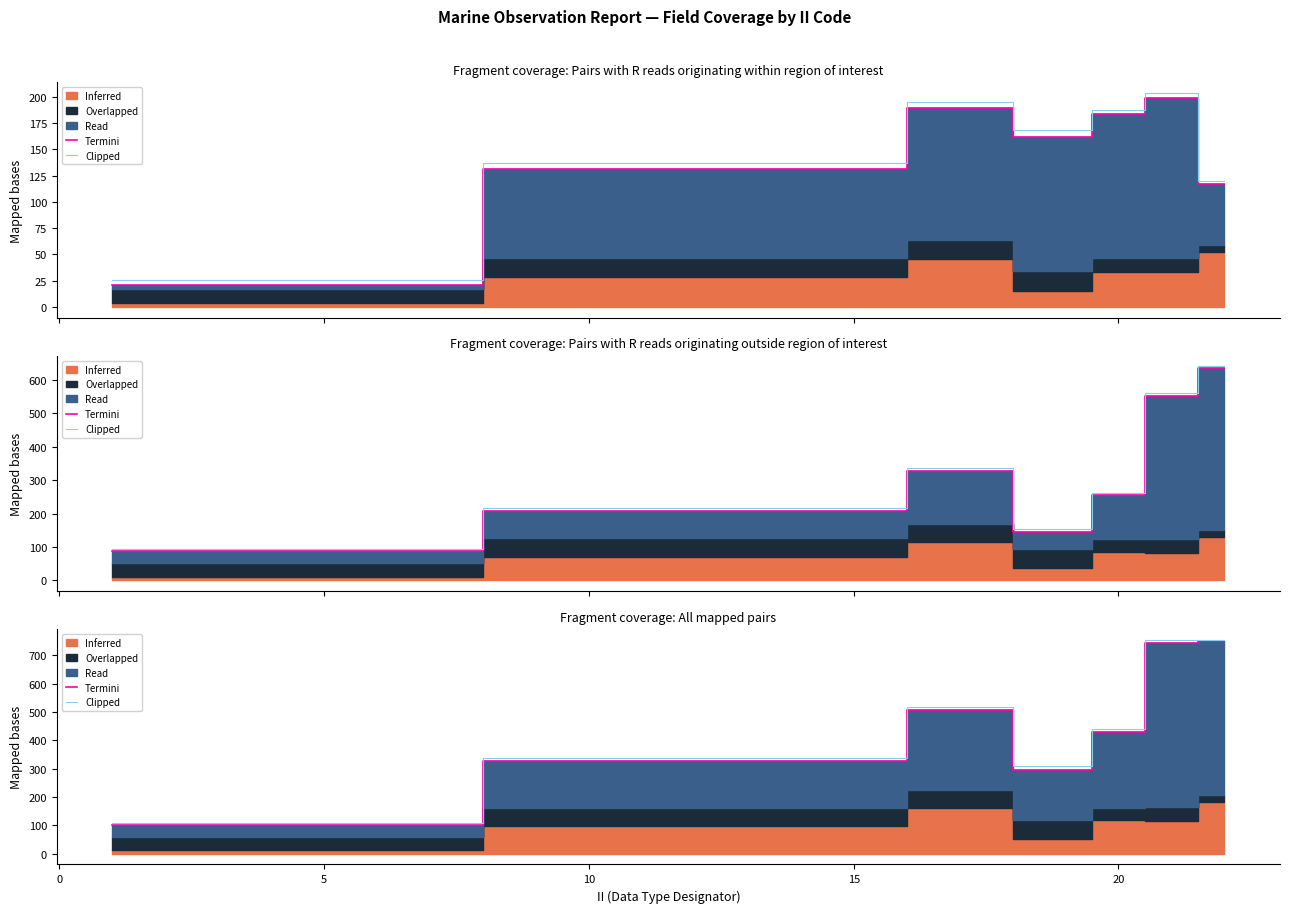

Which series has the largest total across all categories?

Clipped